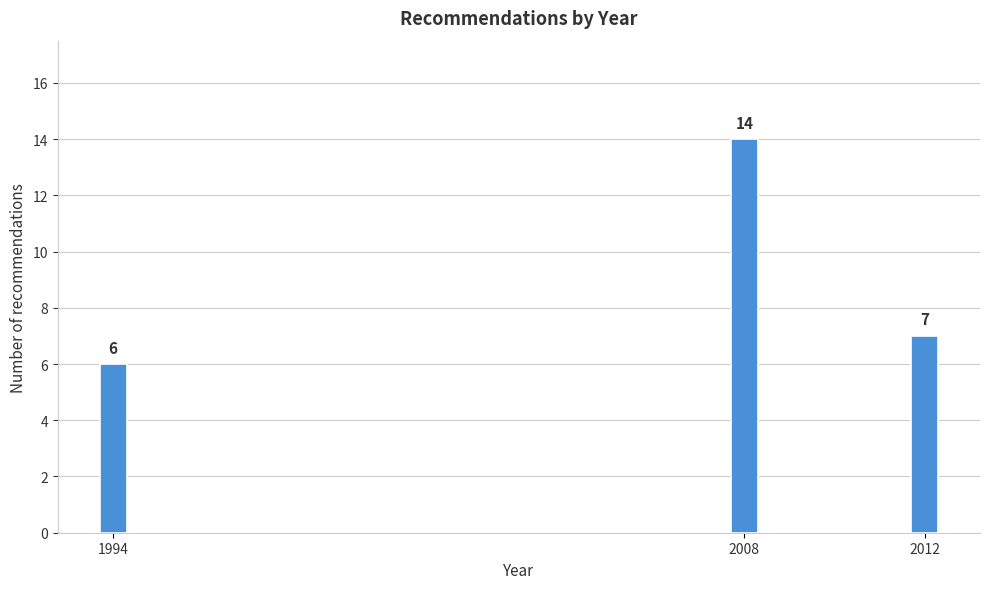

Reading left to right, transcribe all the data shown in this chart.

1994=6	2008=14	2012=7